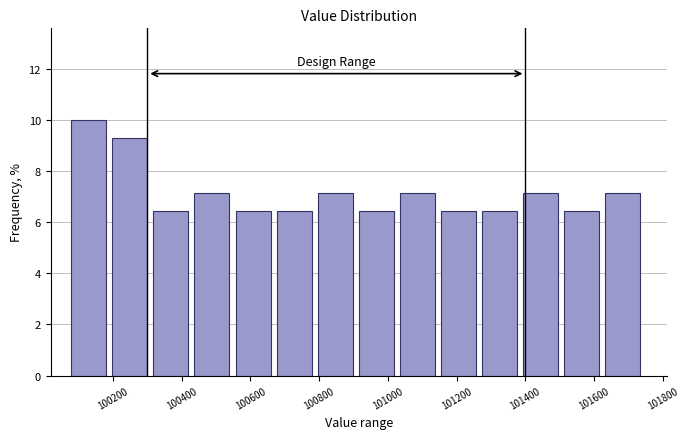

Which range on the x-axis has the tallest bar?

100080 to 100200